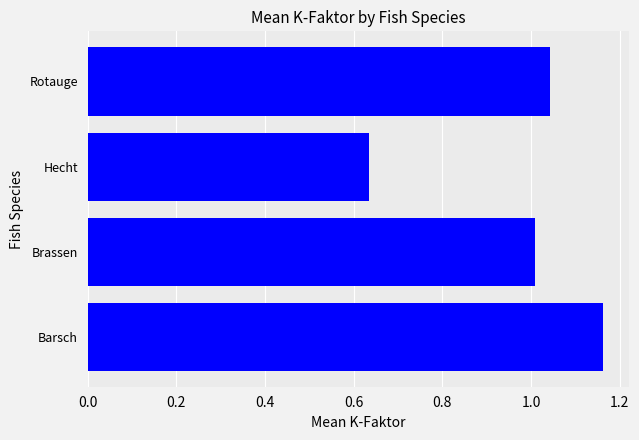

Between Rotauge and Barsch, which is larger?

Barsch